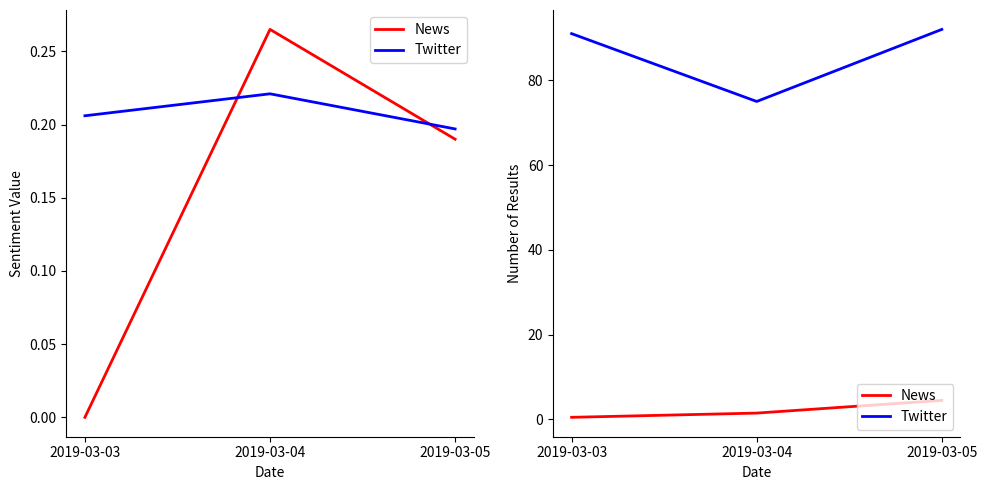

At which label does News reach its minimum?

2019-03-03